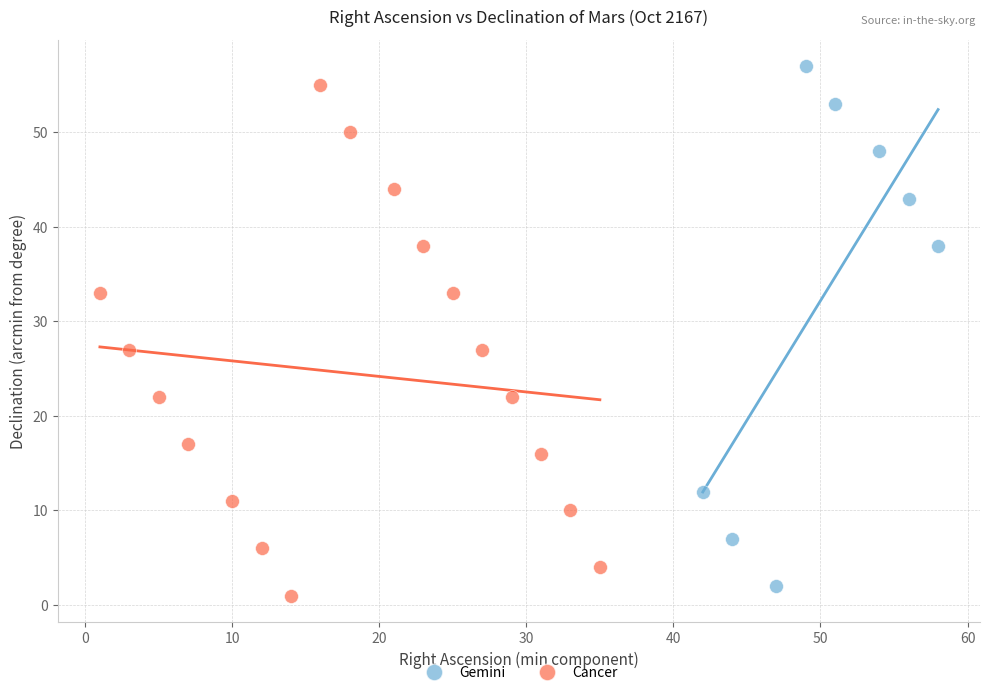

Which series contains the lowest Y value?

Cancer